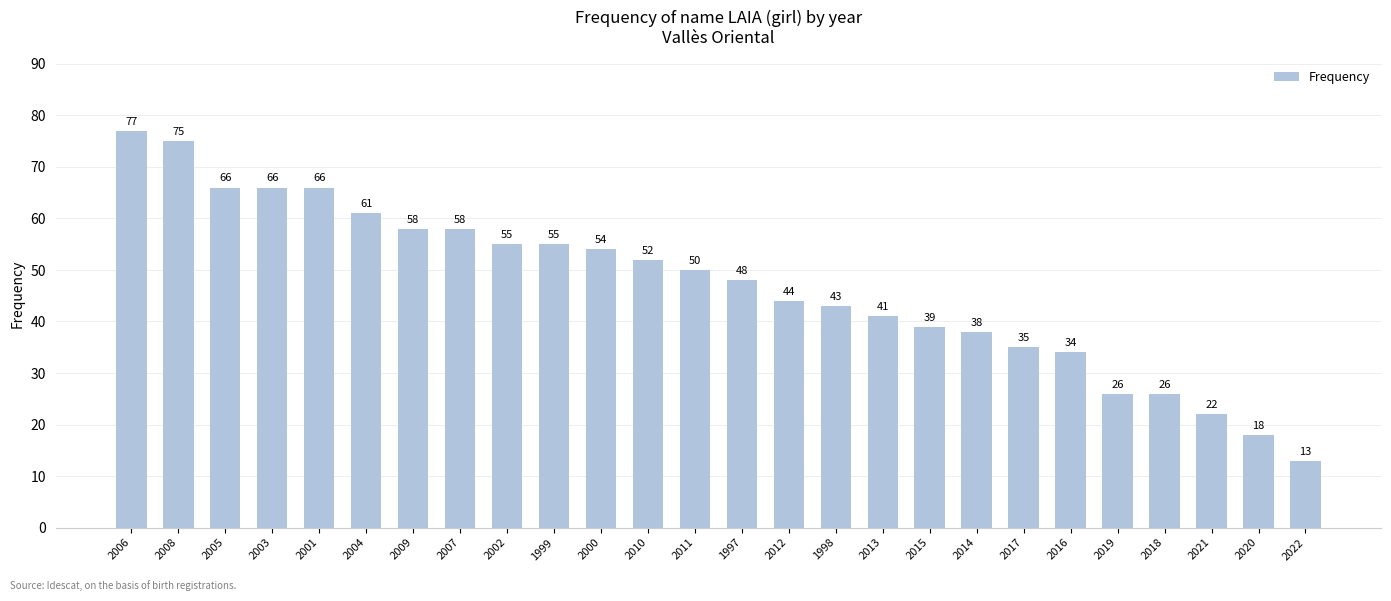

How many data points are less than 50?

13